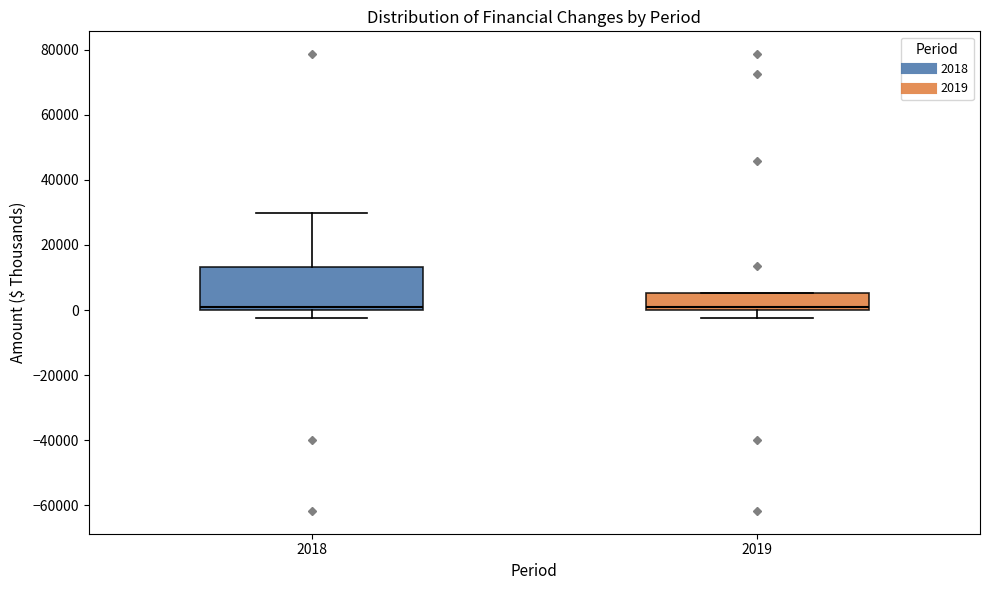

Reading left to right, transcribe this box plot: for each box, give where its median line is, the range the box spans, and where its two whiskers end, as read against the y-axis. The values are not printed on the chart, so give them approximately, as read against the axis.

2018: median 0 (just above the box's lower edge), box 0 to 14000, whiskers -2000 to 30000
2019: median 0 (just above the box's lower edge), box 0 to 6000, whiskers -2000 to 6000